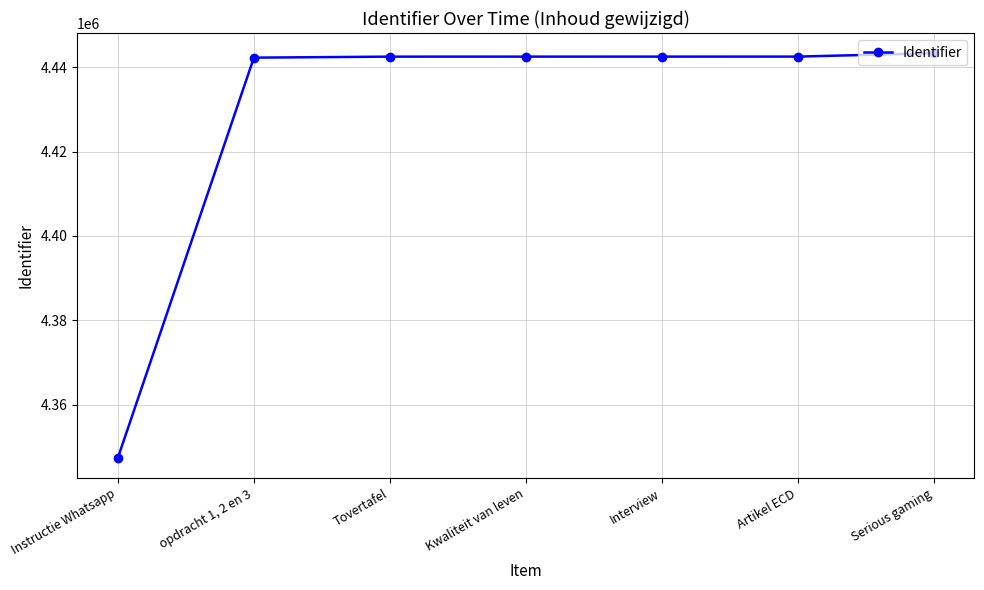

What is the smallest value displayed?

4347451